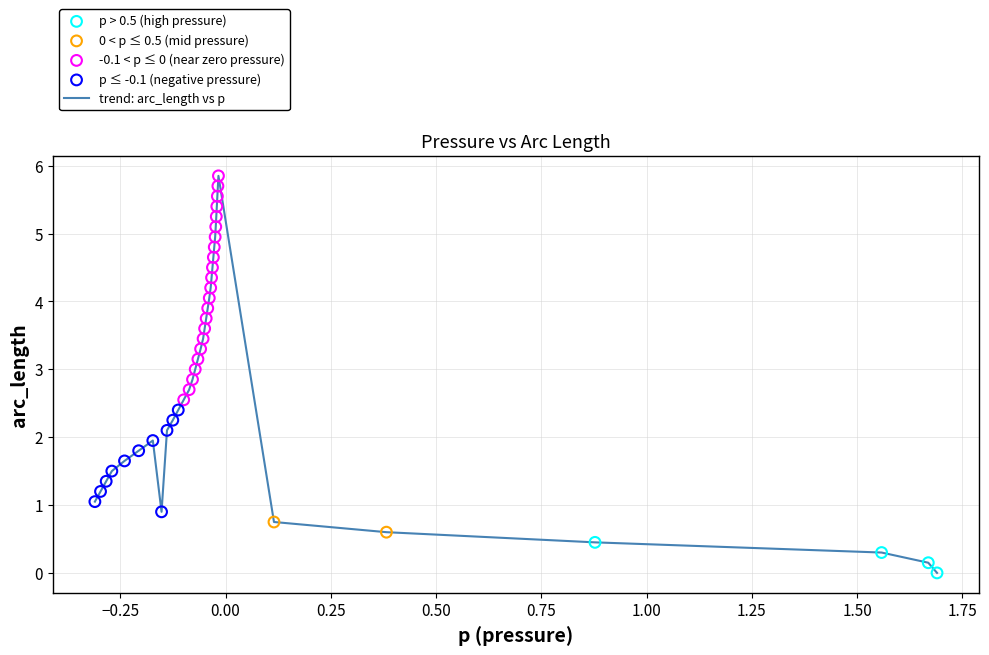

How many lines are shown in the chart?

1